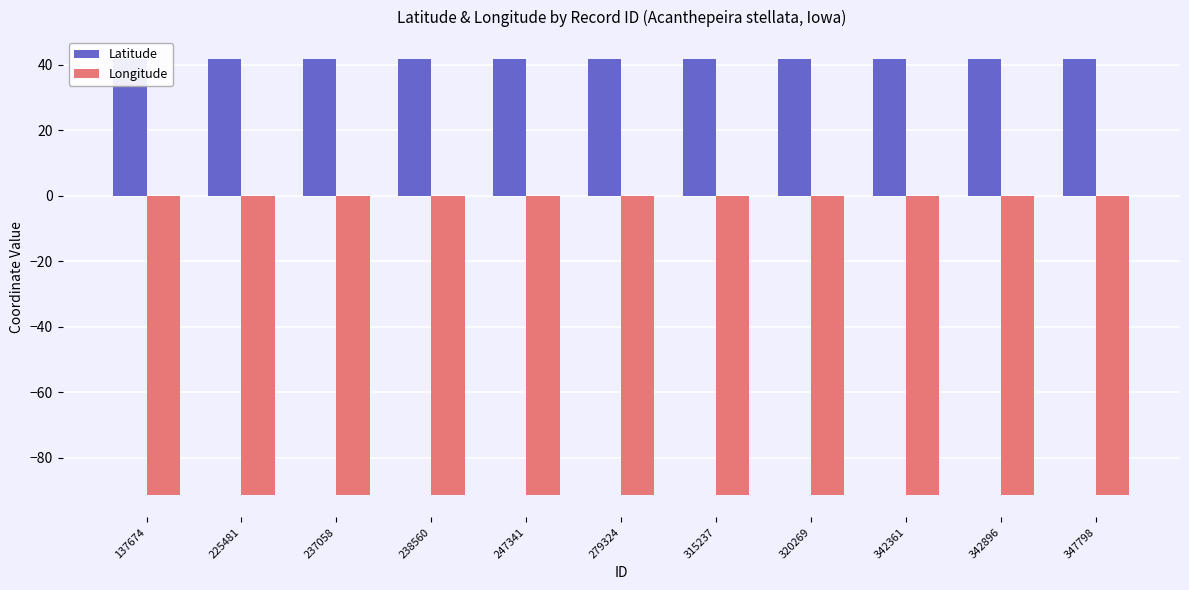

Reading right to left, what are all the values shown in this chart?

Latitude: 41.8	41.8	41.8	41.8	41.8	41.8	41.8	41.8	41.8	41.8	41.6
Longitude: -91.6	-91.6	-91.6	-91.6	-91.6	-91.6	-91.6	-91.6	-91.6	-91.6	-91.5